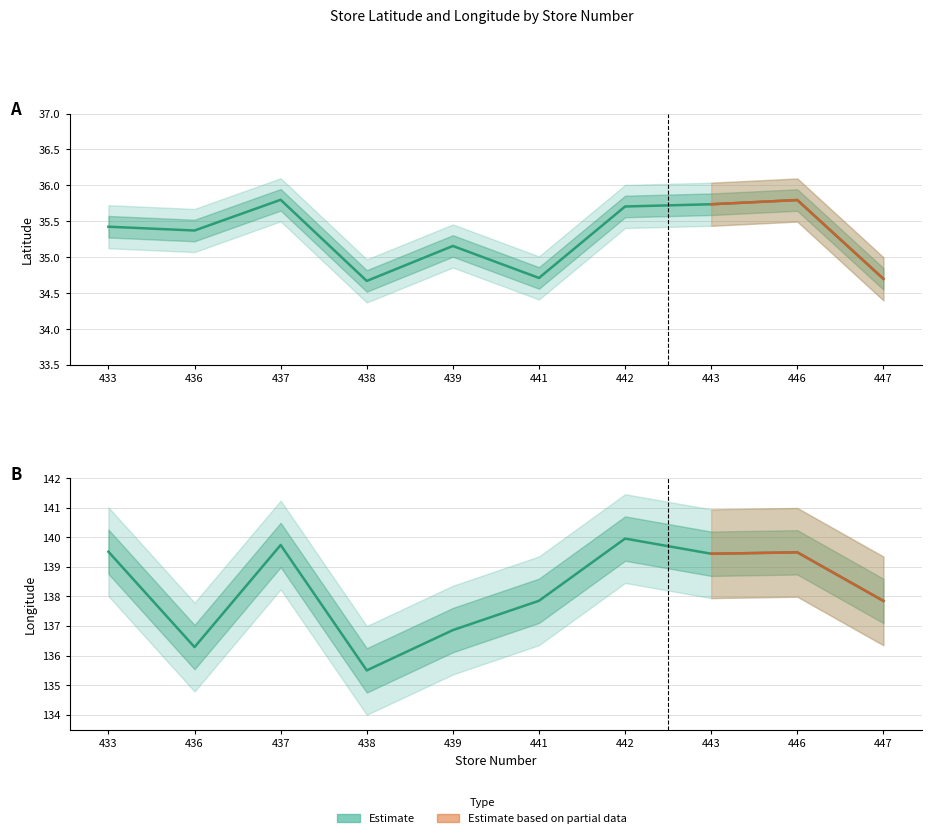

List the labels in order of latitude value, smallest first.

438, 447, 441, 439, 436, 433, 442, 443, 446, 437